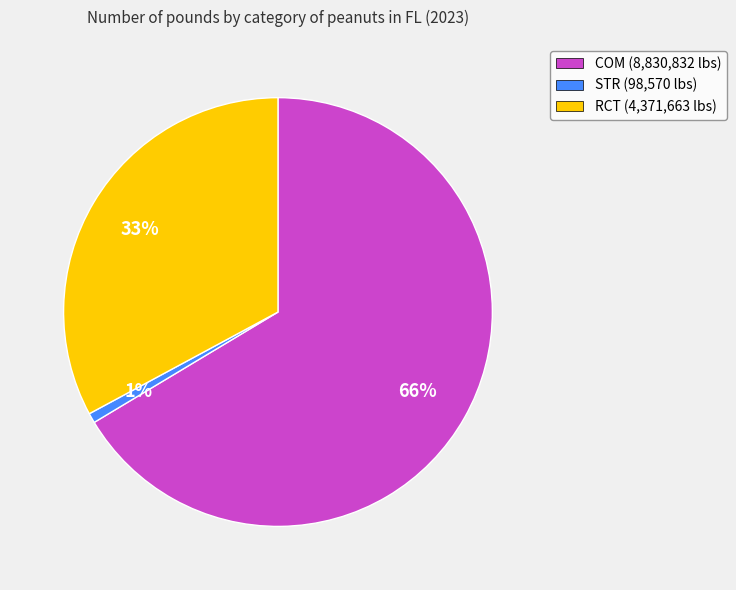

The STR slice represents 11% of the pie. True or false?

False